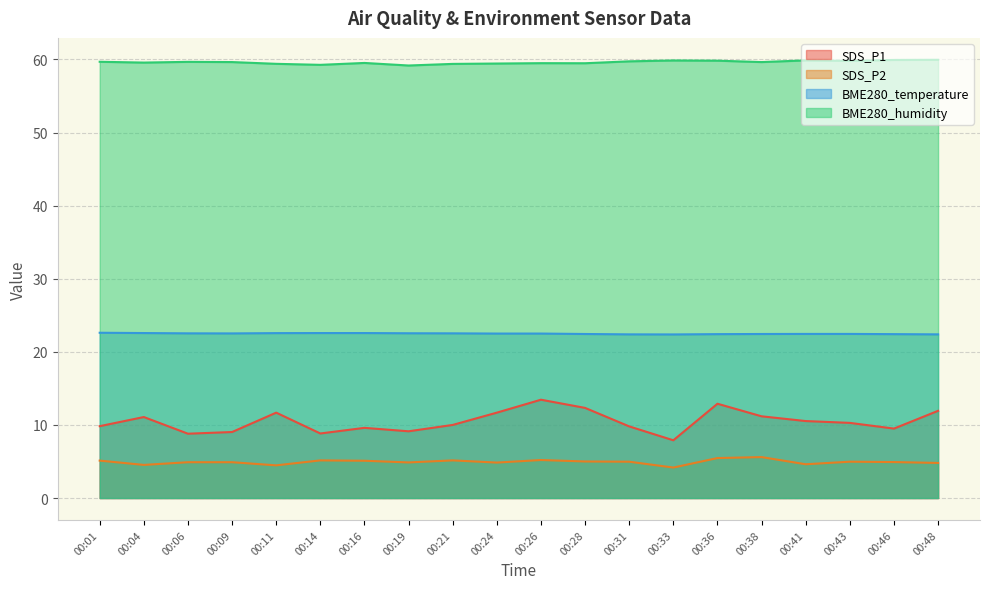

In BME280_humidity, how many points are lower than both neighbors (excluding endpoints)?

6